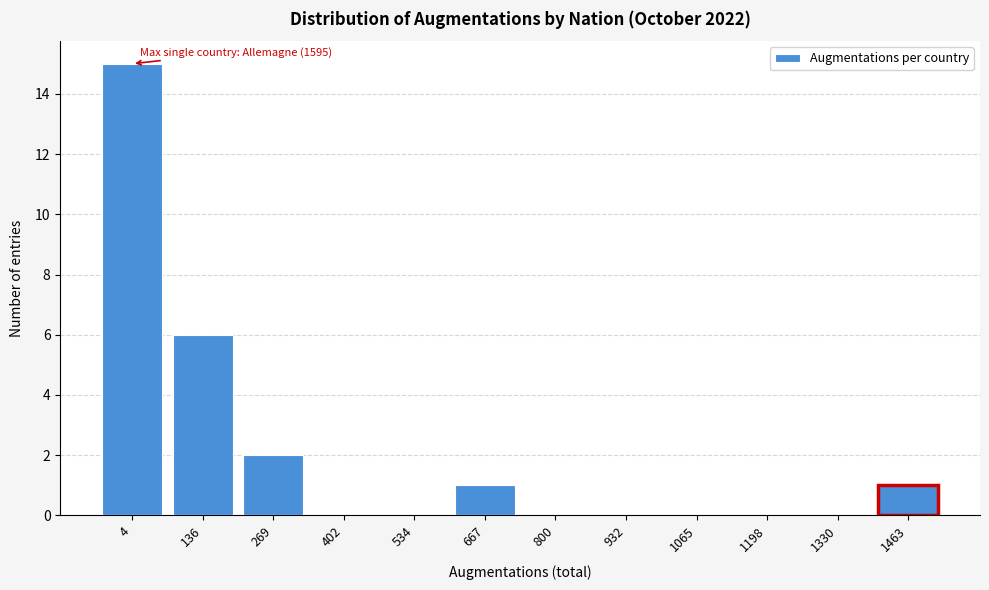

Reading left to right, extract all data points from this chart.

4=15	136=6	269=2	402=0	534=0	667=1	800=0	932=0	1065=0	1198=0	1330=0	1463=1